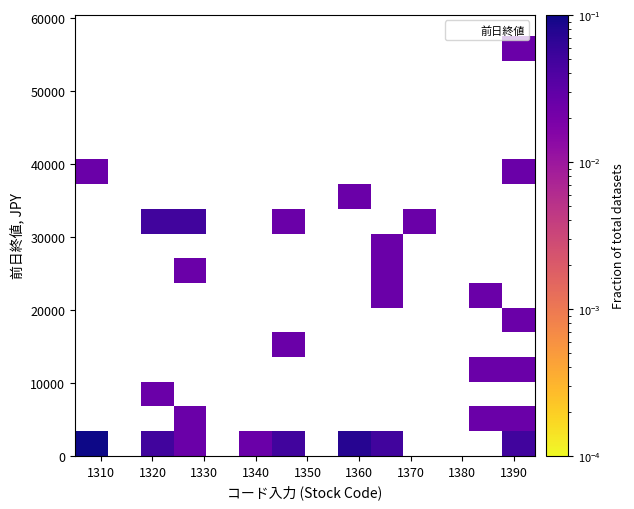

What Y value in the scatter plot is closest to 28834?

29680.0